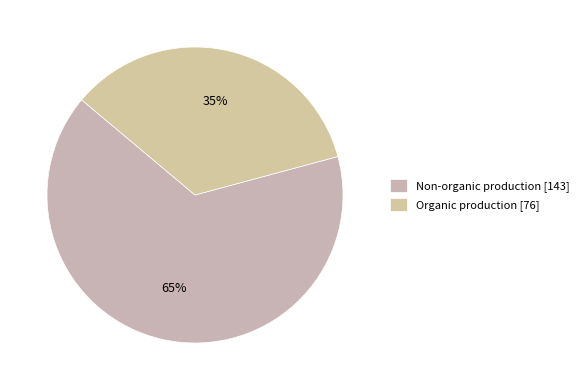

How many slices are in this pie chart?

2